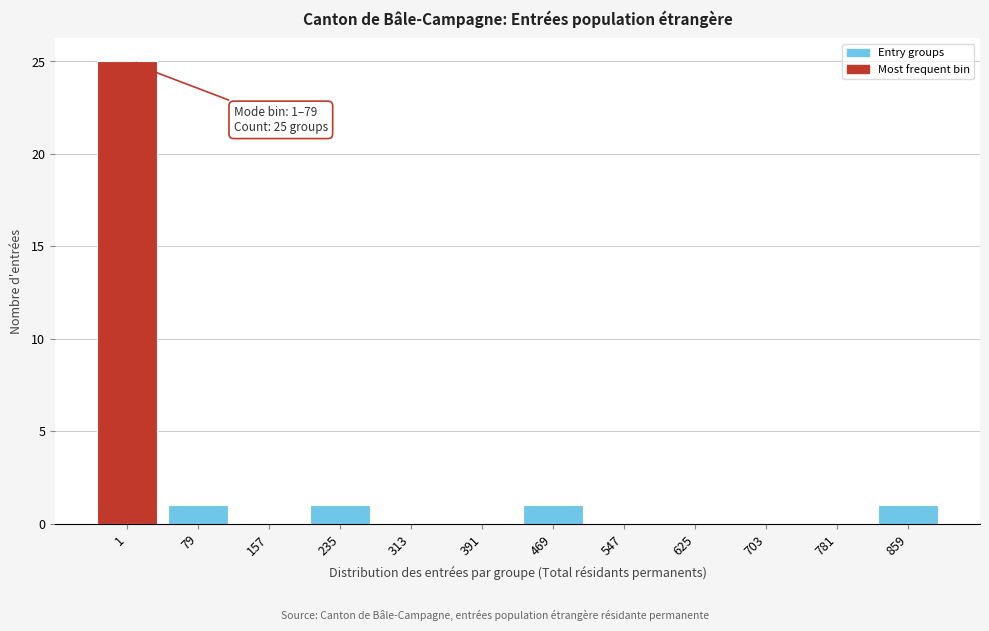

Reading left to right, transcribe all the data shown in this chart.

1=25	79=1	157=0	235=1	313=0	391=0	469=1	547=0	625=0	703=0	781=0	859=1